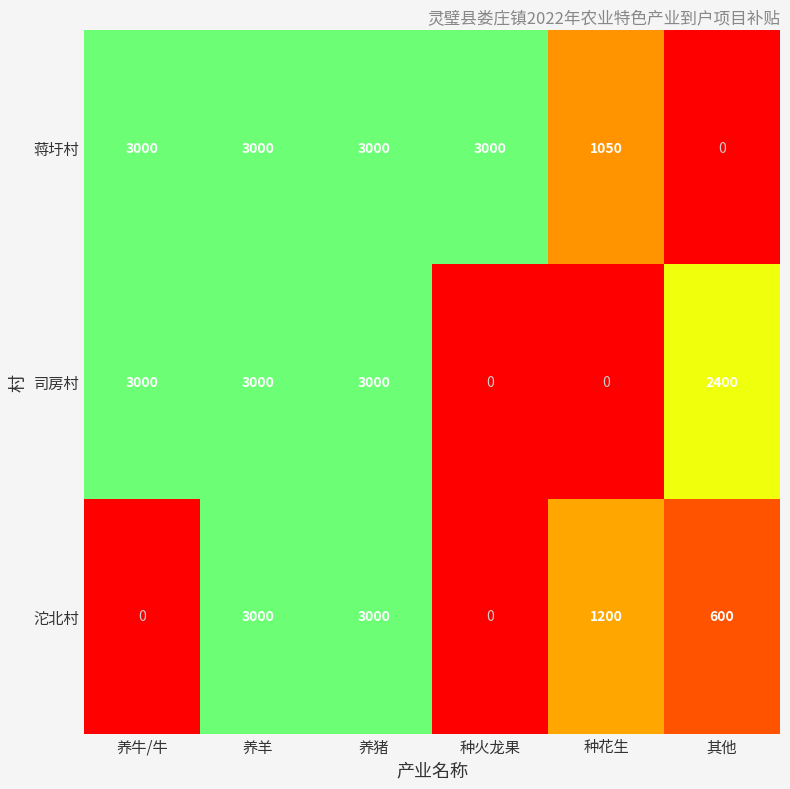

How many distinct data groups are displayed?

3